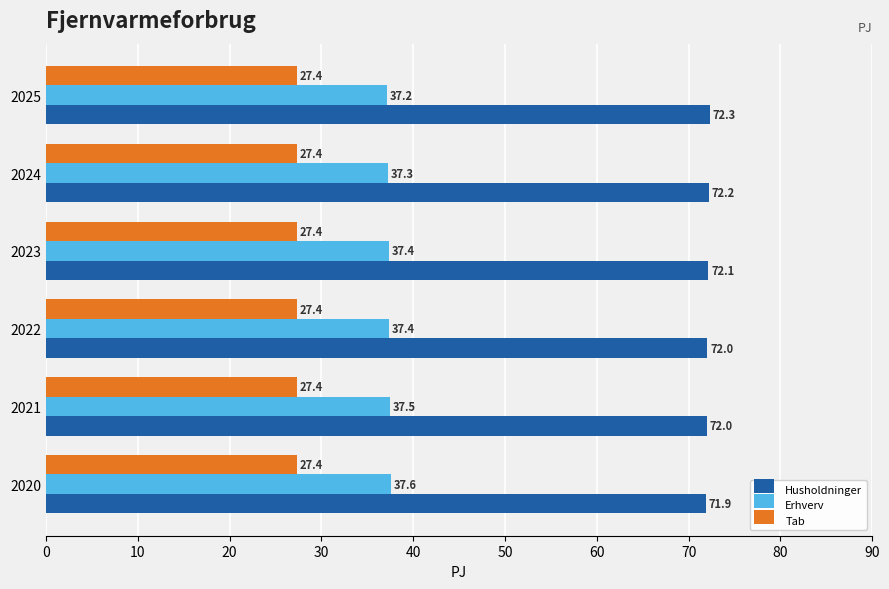

Count the number of categories in the chart.

6